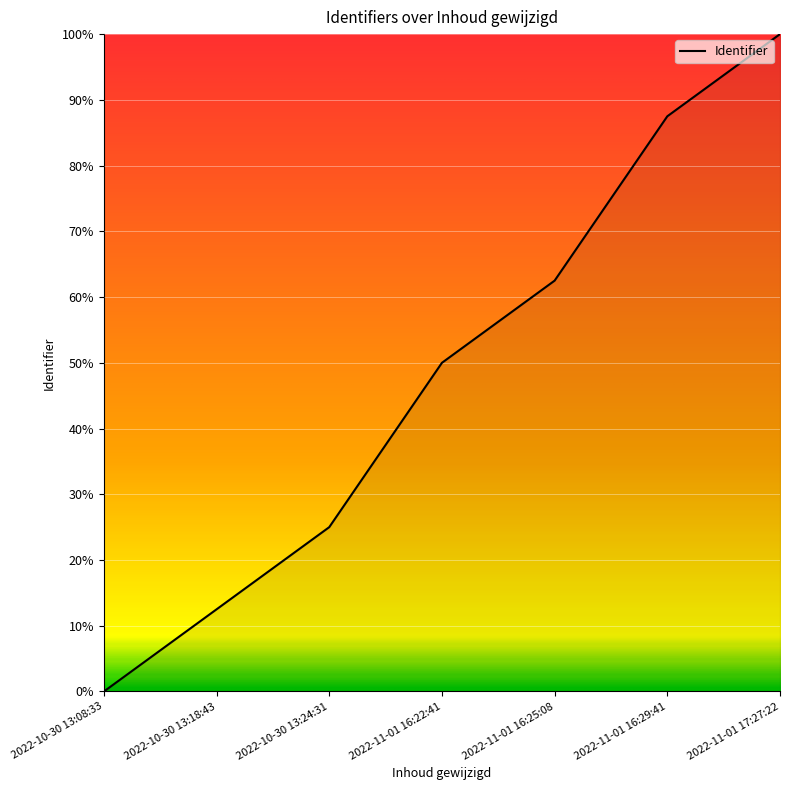

How many lines are shown in the chart?

1